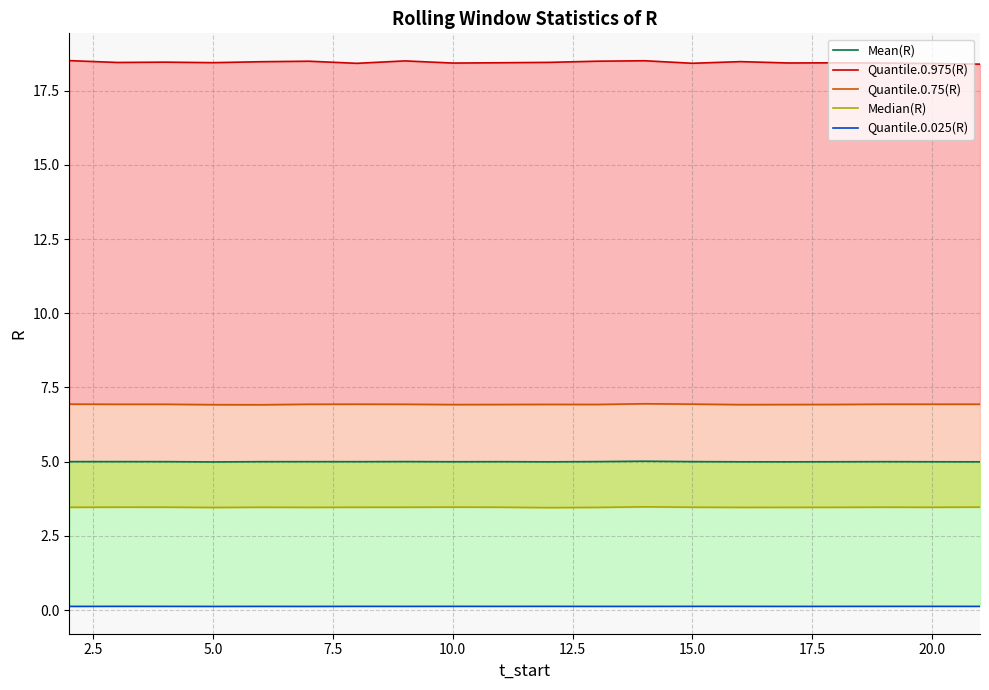

Reading left to right, what are all the values shown in this chart?

Mean(R): 5.0	5.0	5.0	5.0	5.0	5.0	5.0	5.0	5.0	5.0	5.0	5.0	5.0	5.0	5.0	5.0	5.0	5.0	5.0	5.0
Quantile.0.975(R): 18.5	18.4	18.5	18.4	18.5	18.5	18.4	18.5	18.4	18.4	18.5	18.5	18.5	18.4	18.5	18.4	18.4	18.4	18.4	18.4
Quantile.0.75(R): 6.9	6.9	6.9	6.9	6.9	6.9	6.9	6.9	6.9	6.9	6.9	6.9	7.0	6.9	6.9	6.9	6.9	6.9	6.9	6.9
Median(R): 3.5	3.5	3.5	3.5	3.5	3.5	3.5	3.5	3.5	3.5	3.5	3.5	3.5	3.5	3.5	3.5	3.5	3.5	3.5	3.5
Quantile.0.025(R): 0.1	0.1	0.1	0.1	0.1	0.1	0.1	0.1	0.1	0.1	0.1	0.1	0.1	0.1	0.1	0.1	0.1	0.1	0.1	0.1